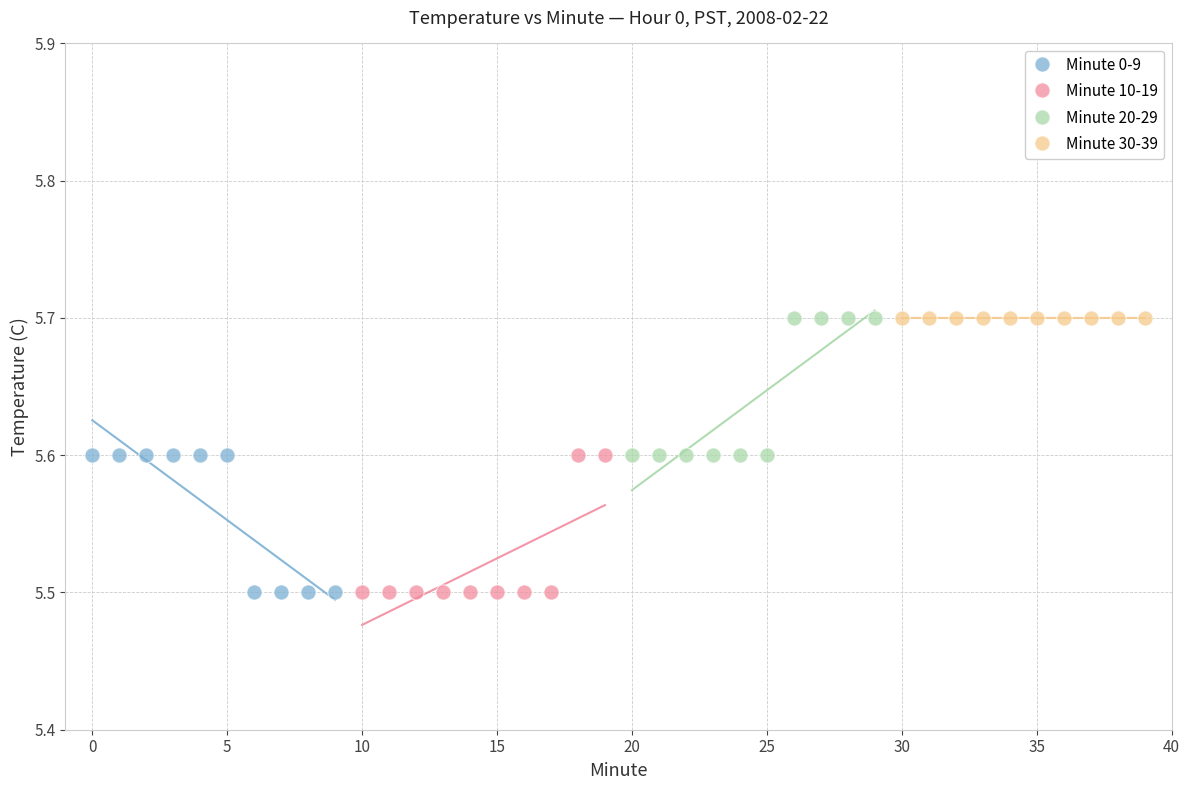

What are all the series names shown in the legend?

Minute 0-9, Minute 10-19, Minute 20-29, Minute 30-39